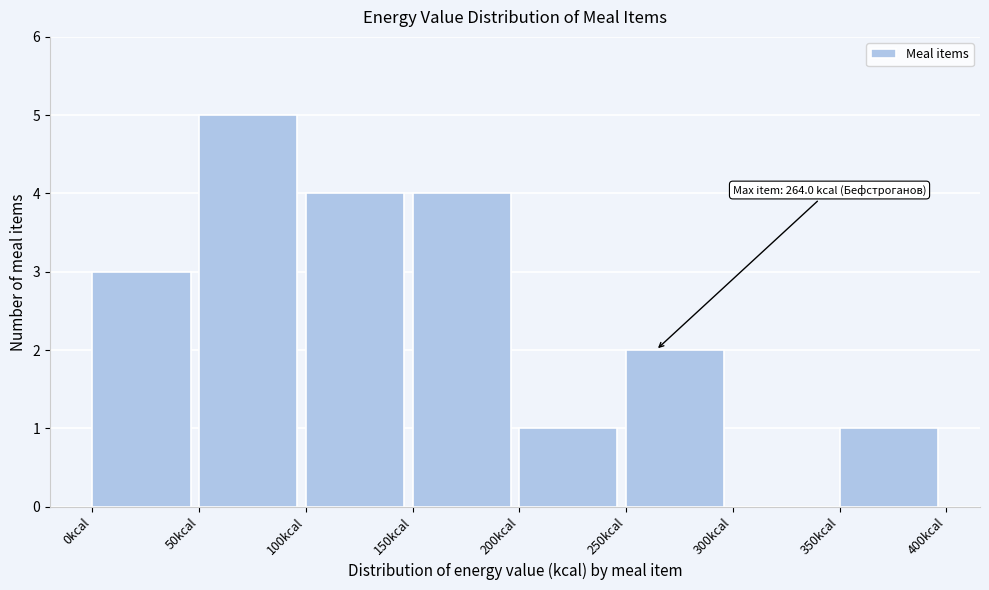

Over which range of the x-axis is the bar tallest?

50 to 100